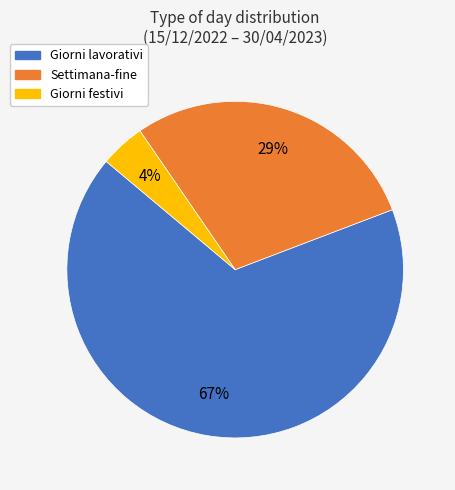

Is the sum of Settimana-fine and Giorni lavorativi greater than half?

Yes